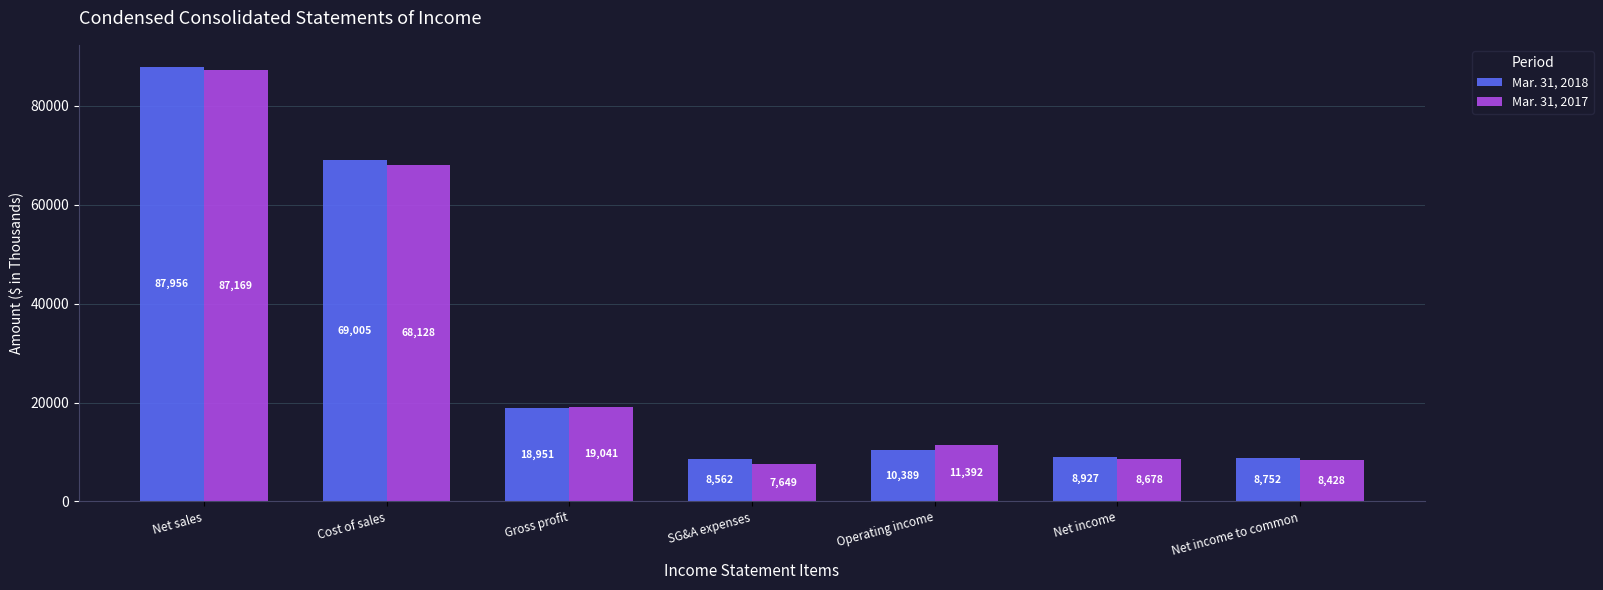

Which label corresponds to the smallest value in the chart?

SG&A expenses